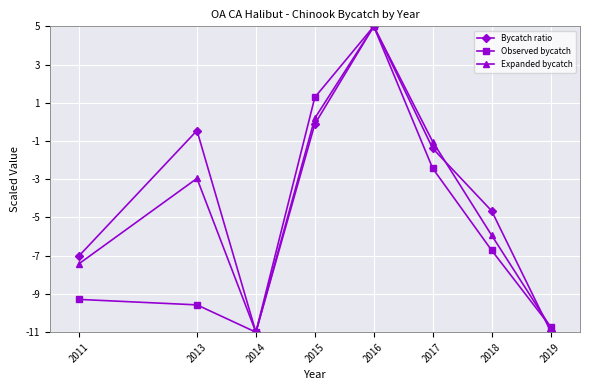

The Observed bycatch series shows -6.3 at 2011. True or false?

False